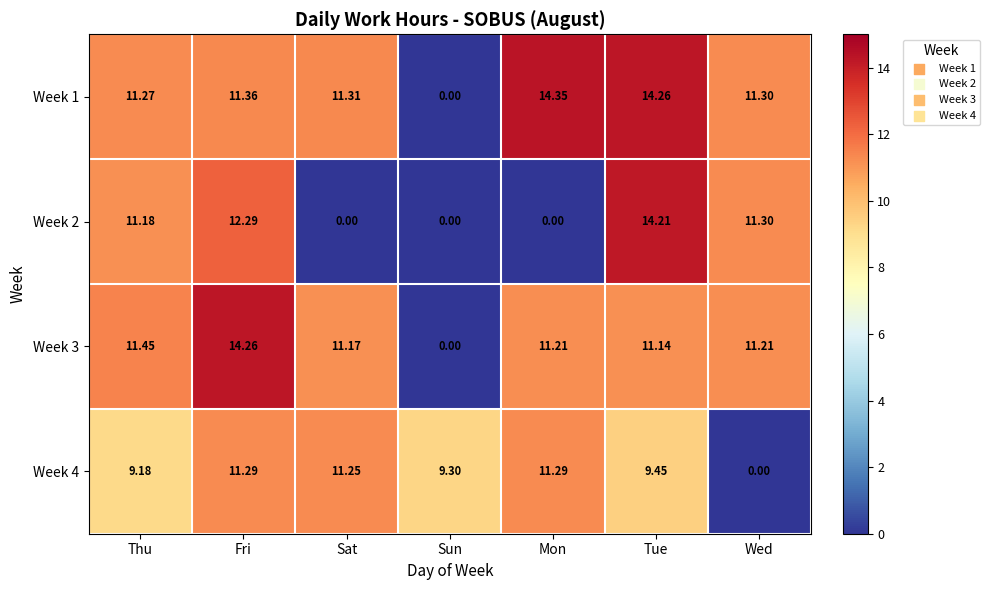

List the series in order of their peak value, lowest first.

Week 4, Week 2, Week 3, Week 1